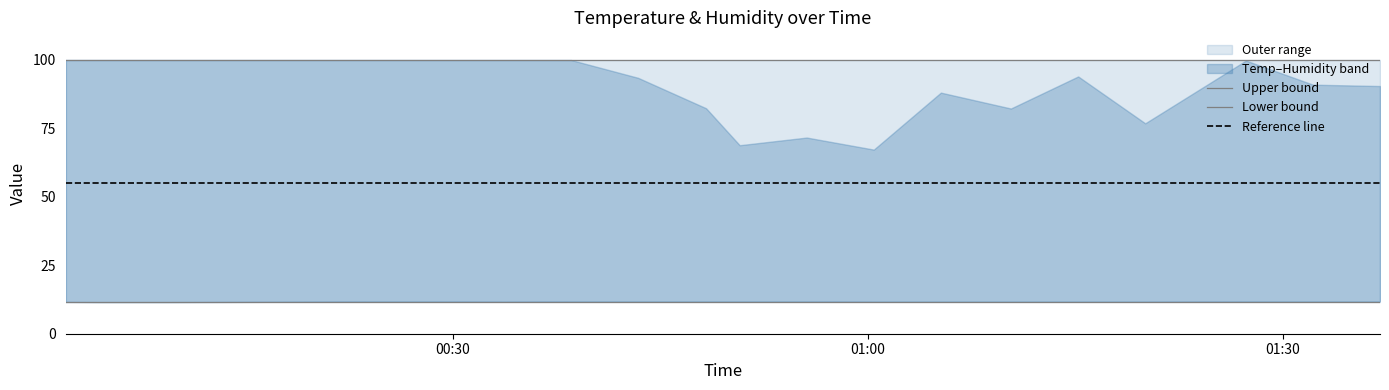

What is the lowest value of the upper series?

99.9